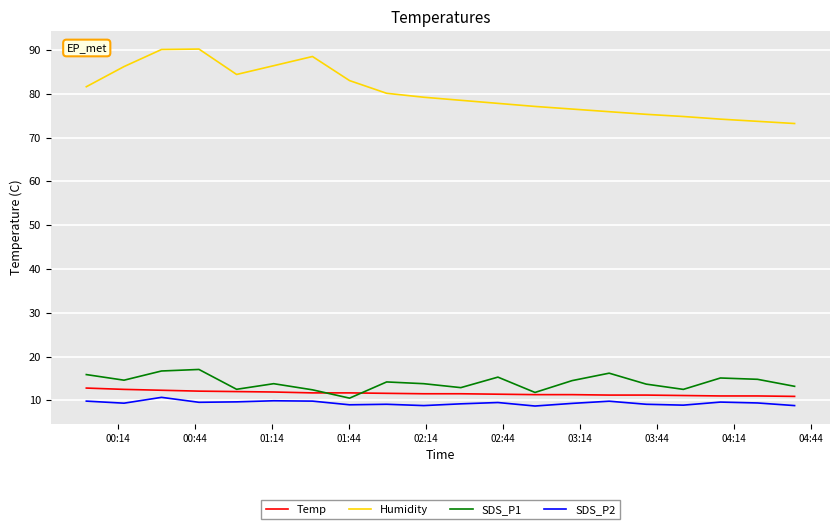

Which series has the widest spread of values?

Humidity